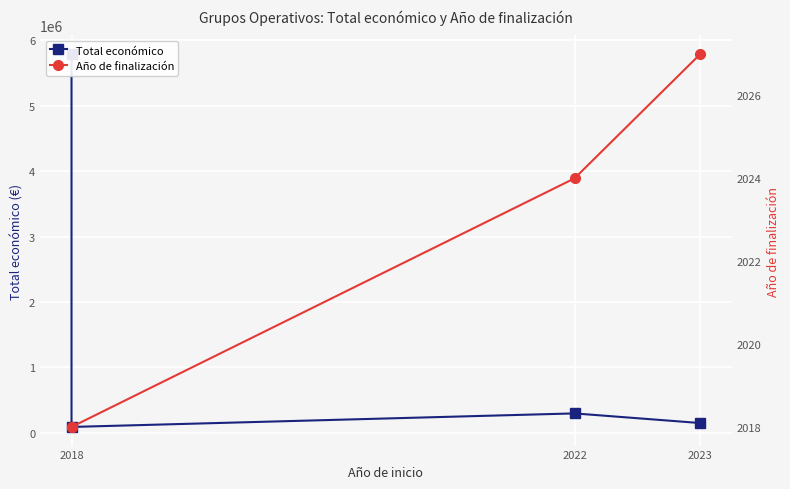

What is the lowest value of the Año de finalización series?

2018